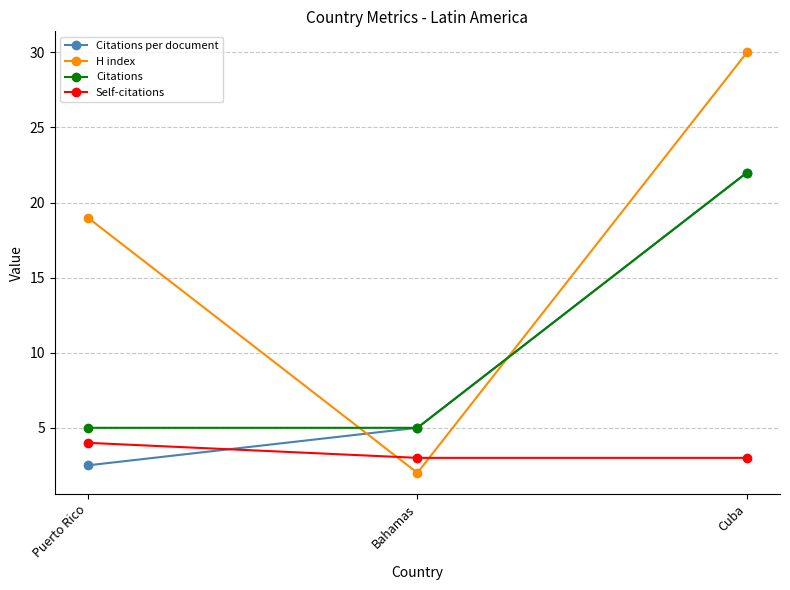

What is the label of the 1st point from the left?

Puerto Rico